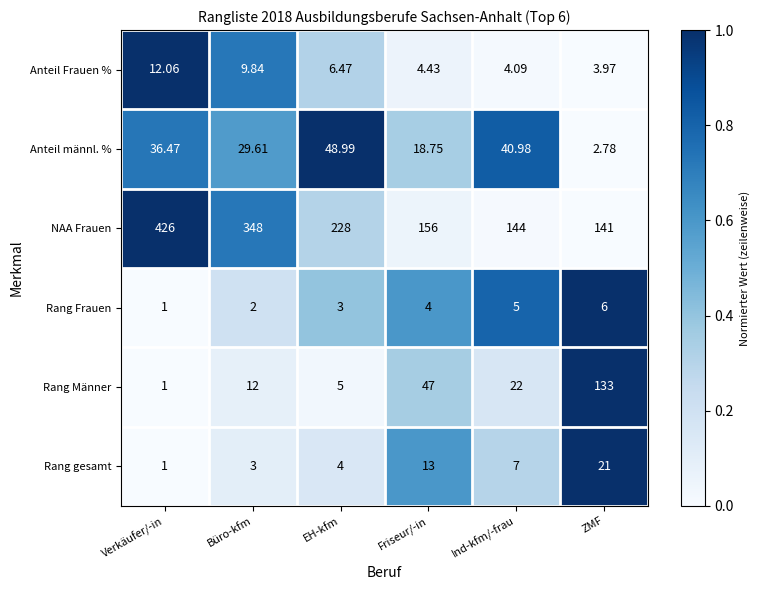

Where does the Anteil männl. % series first go above 36?

Verkäufer/-in